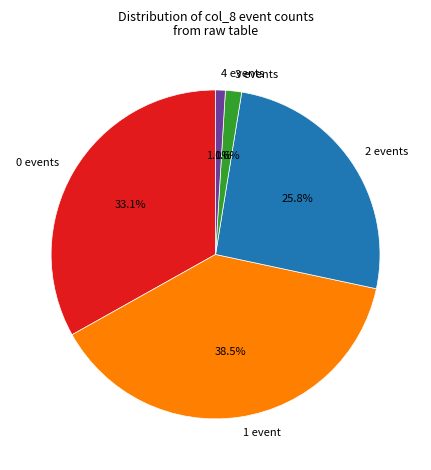

Is there any slice that represents more than half of the pie?

No